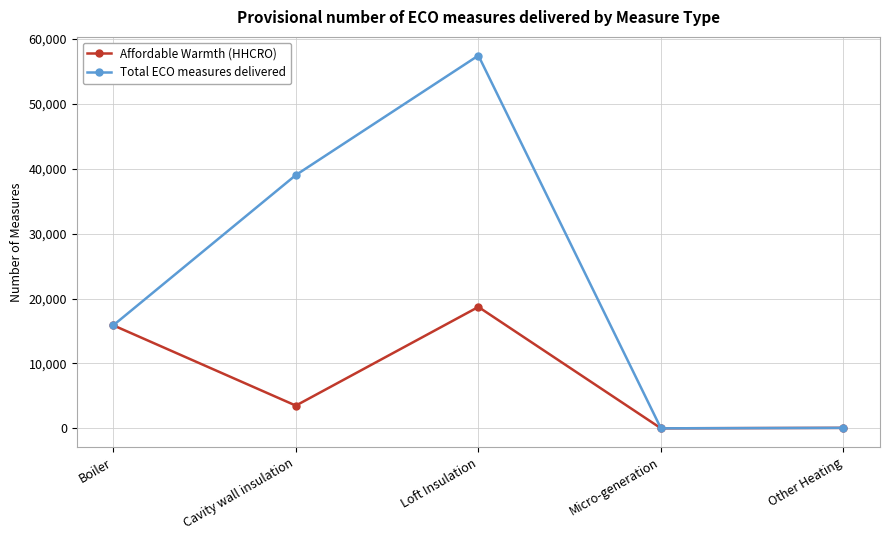

What is the difference between the second highest and minimum values in the Total ECO measures delivered series?

39034